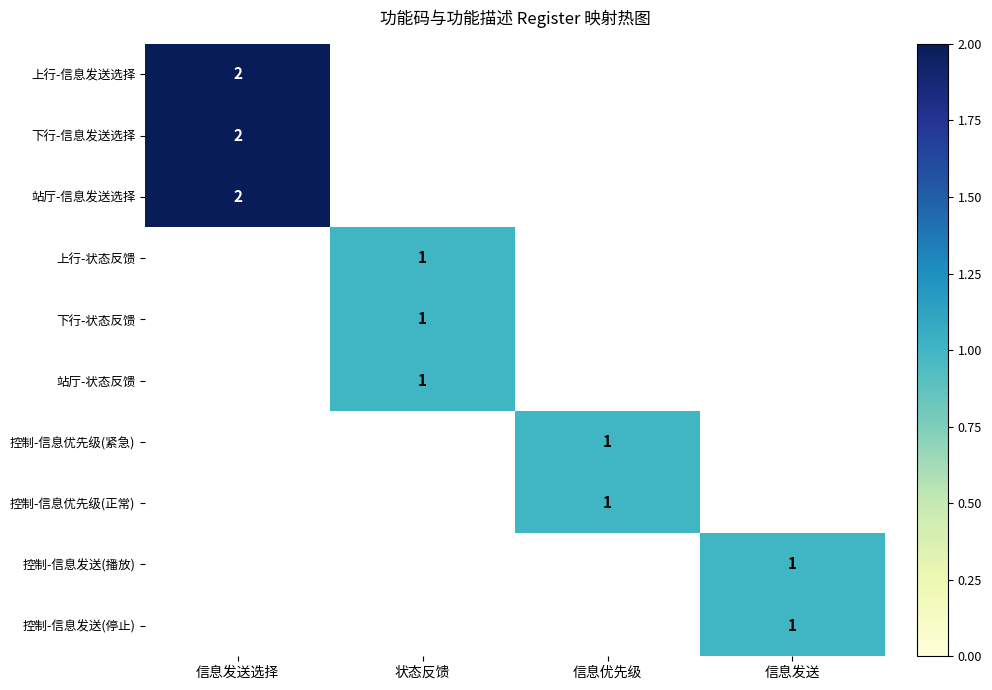

What is the smallest value displayed?

1.0